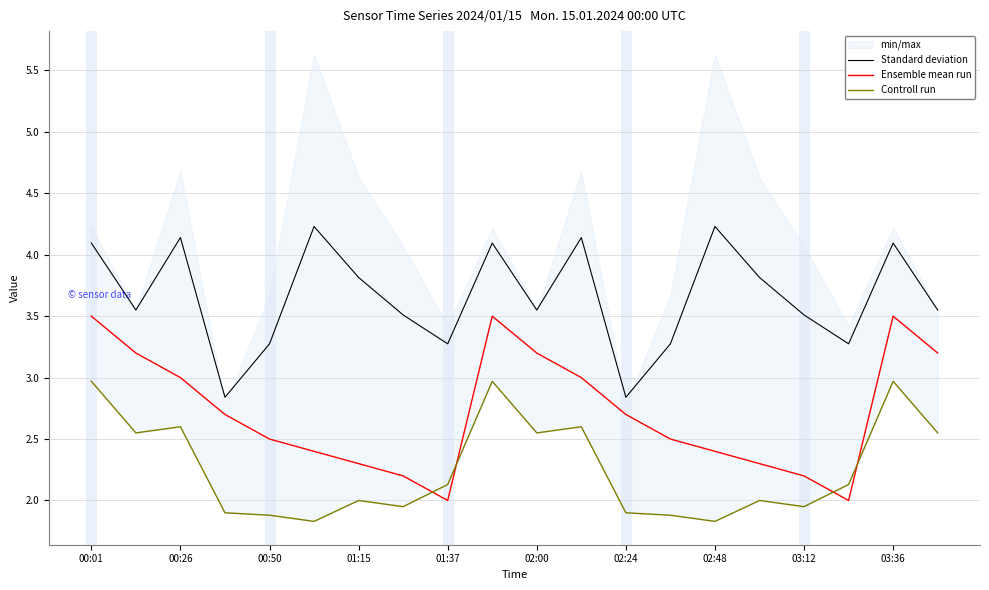

How many interior local peaks does the Standard deviation series have?

6